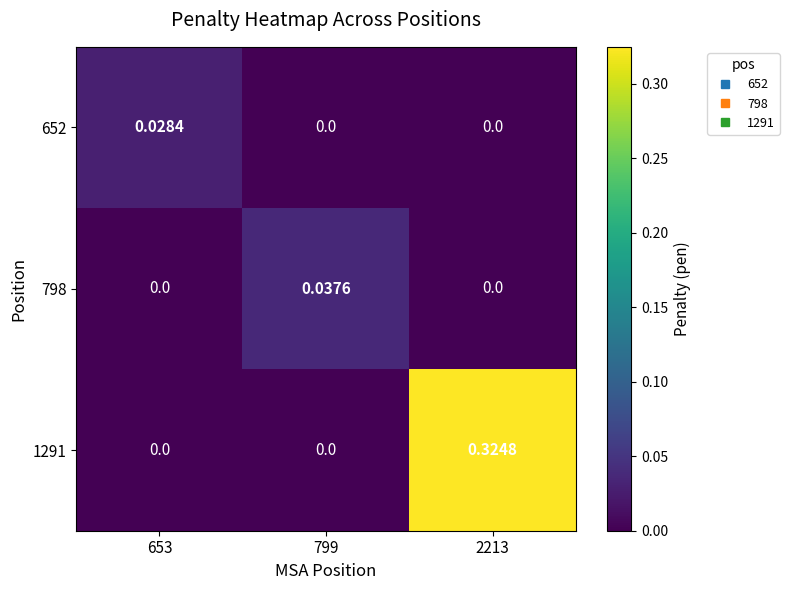

Is the value of 1291 at 799 greater than the value of 798 at 799?

No